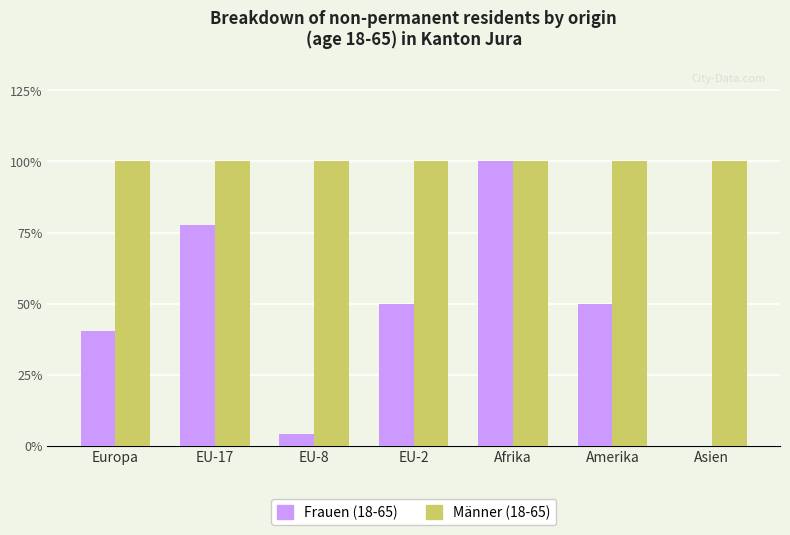

Is the value of Männer (18-65) at EU-8 greater than the value of Frauen (18-65) at EU-8?

Yes